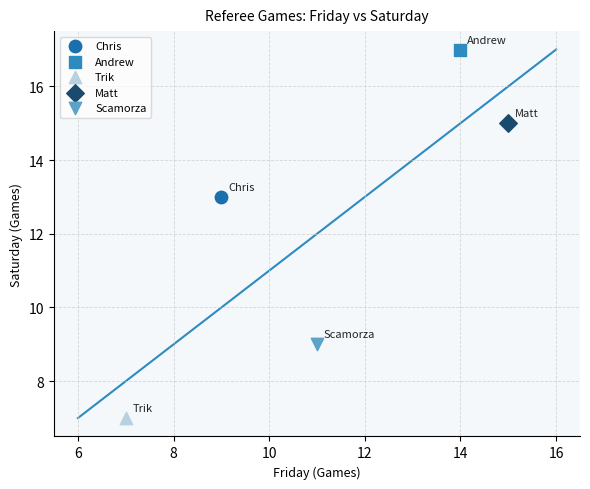

What are all the series names shown in the legend?

Chris, Andrew, Trik, Matt, Scamorza